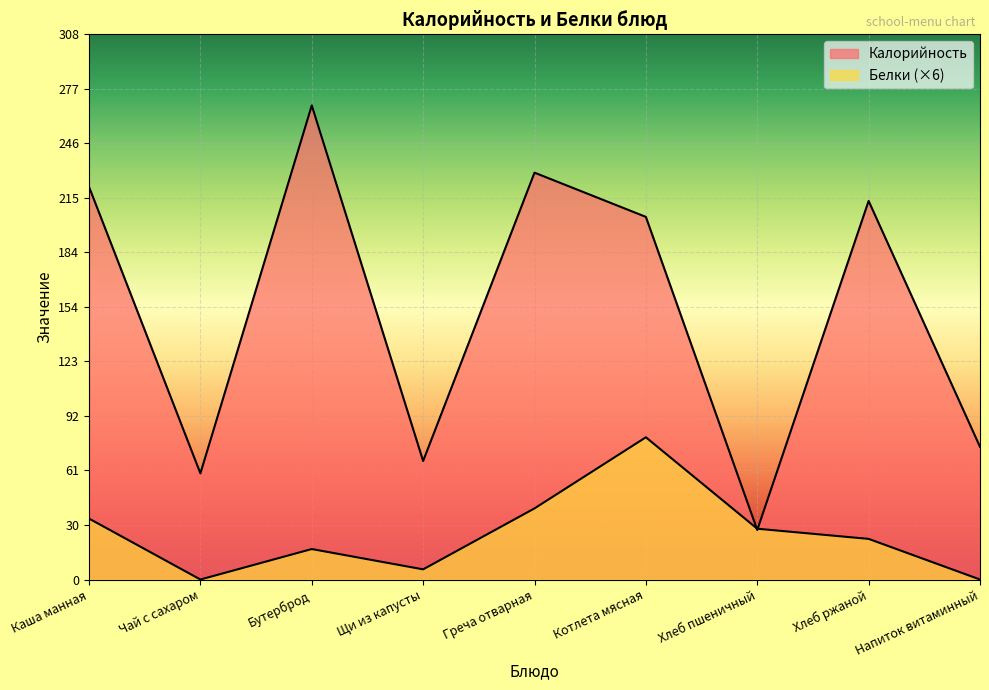

List the series in order of their peak value, lowest first.

Белки, Калорийность